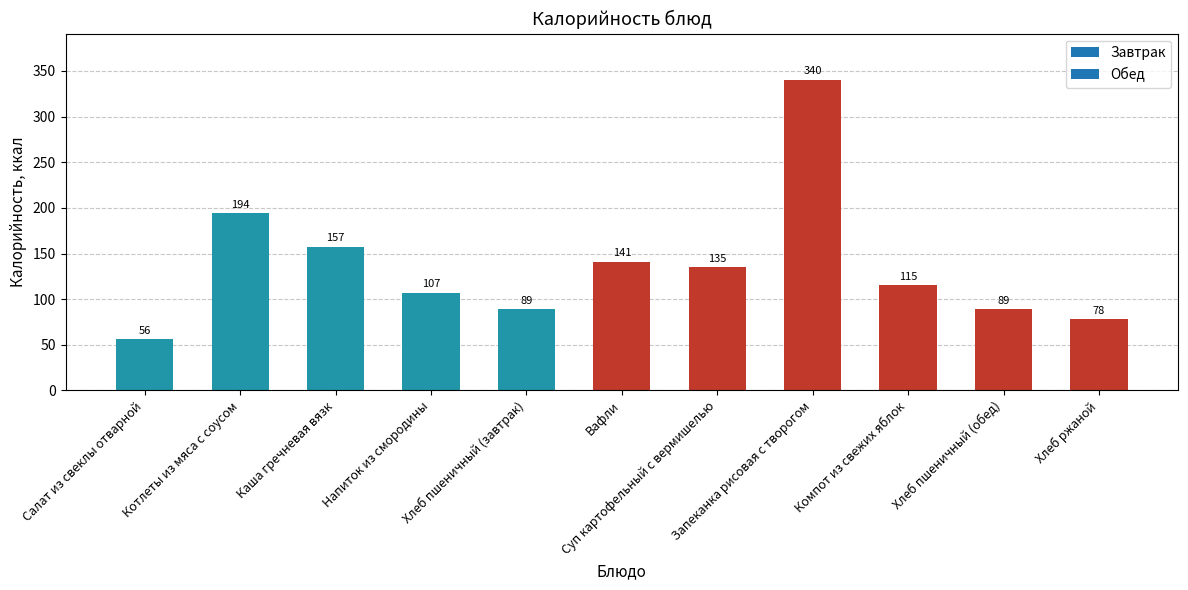

What is the minimum value shown in the chart?

56